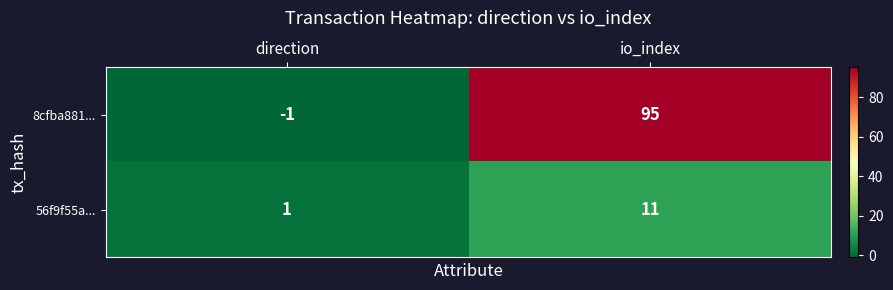

Where is 8cfba881... nearest to the value 47?

direction